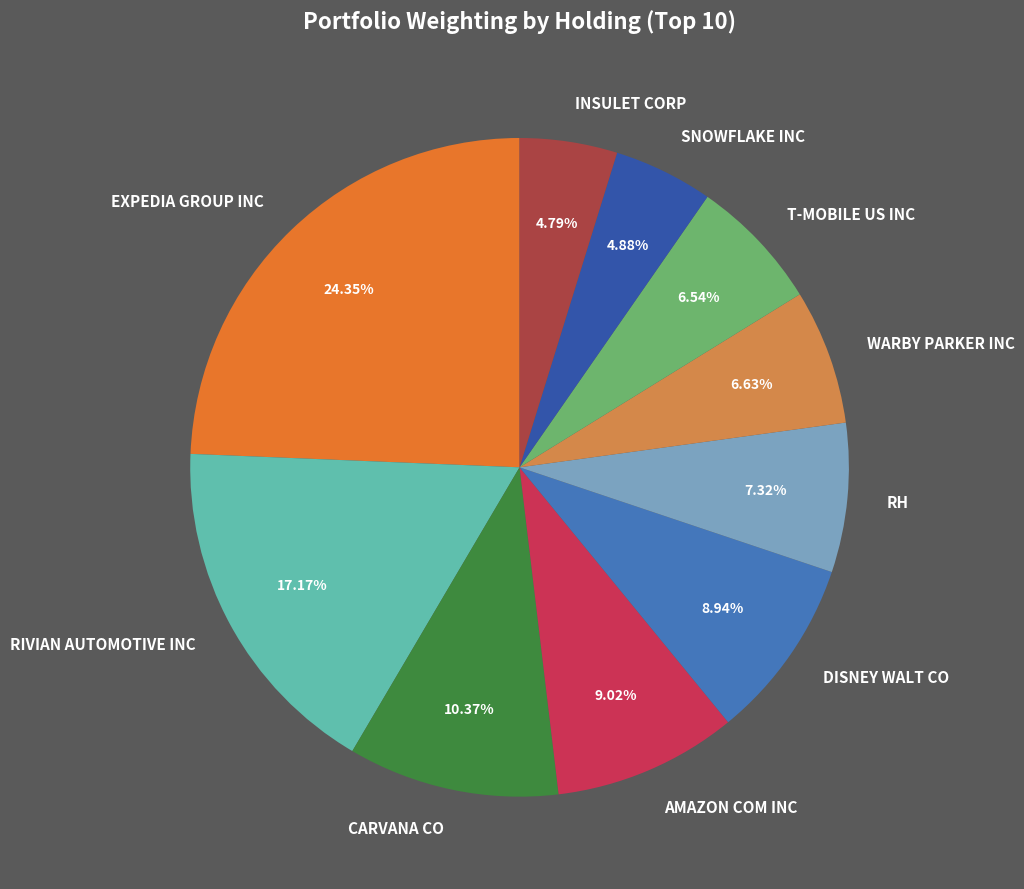

Does SNOWFLAKE INC represent more than half of the total?

No